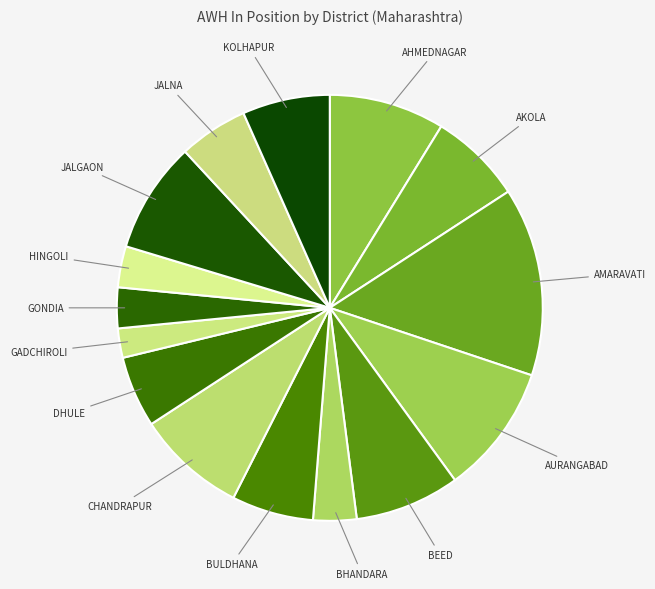

How many slices are in this pie chart?

15